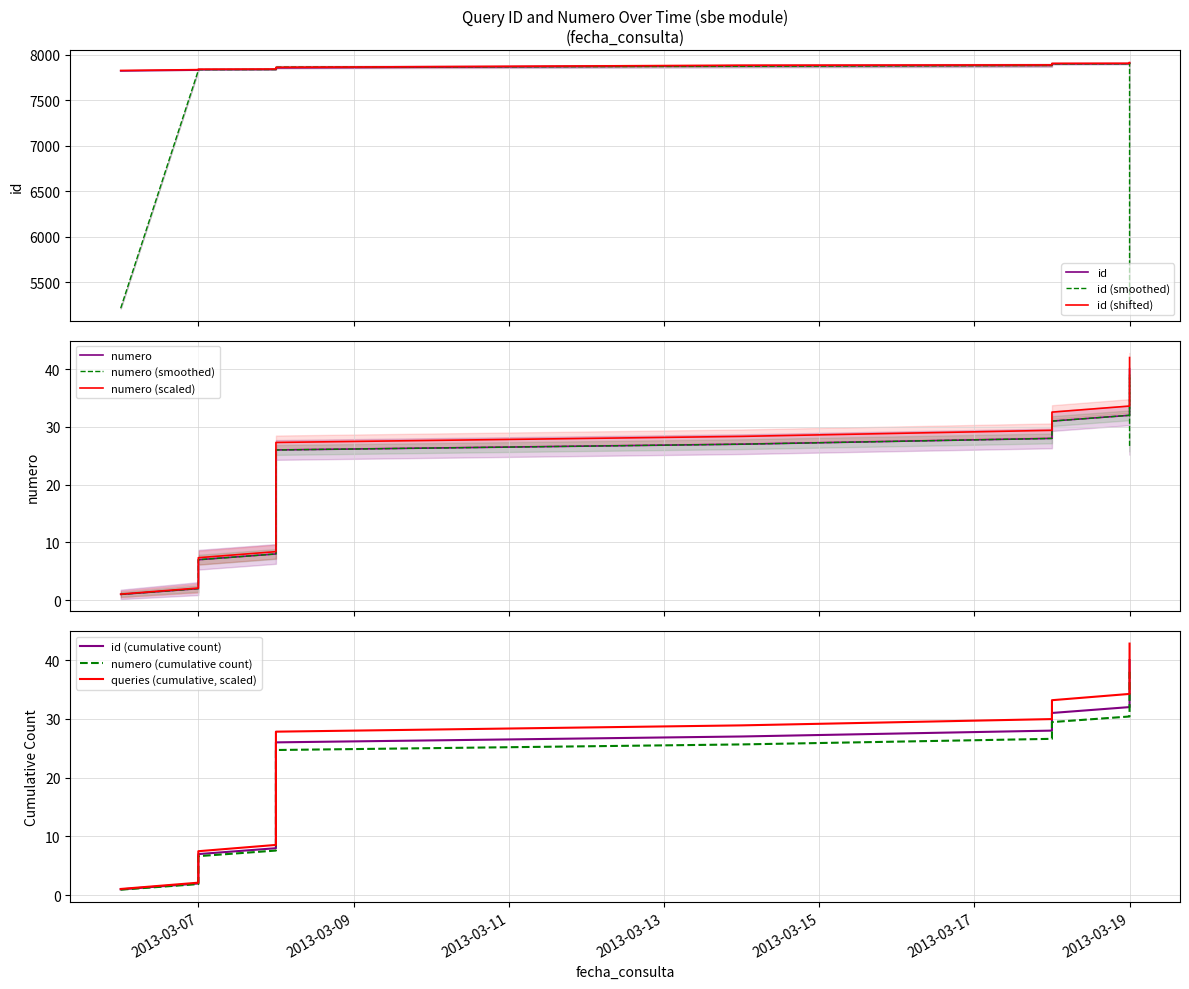

The value of numero at 2013-03-19 is 9. True or false?

False